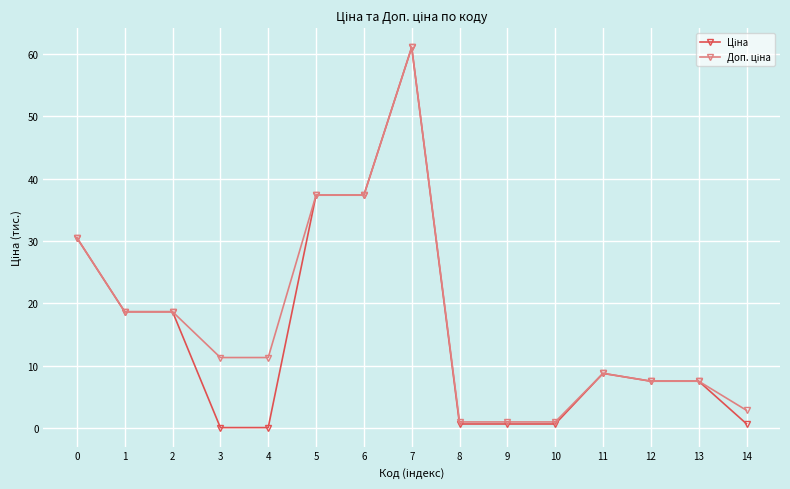

Which label corresponds to the largest value in the chart?

7